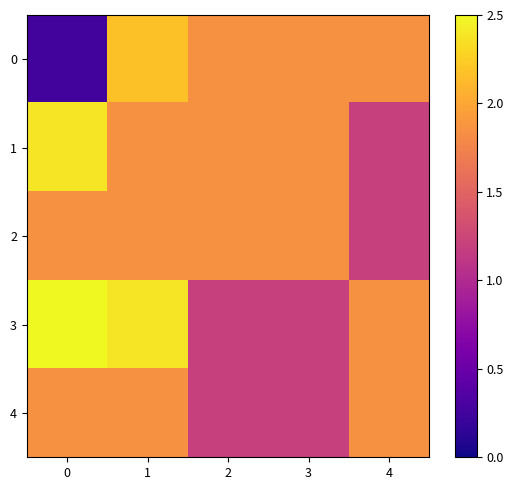

Reading left to right, list all the values displayed in this chart.

0: 0=0.3	1=2.2	2=1.8	3=1.8	4=1.8
1: 0=2.4	1=1.8	2=1.8	3=1.8	4=1.2
2: 0=1.8	1=1.8	2=1.8	3=1.8	4=1.2
3: 0=2.5	1=2.4	2=1.2	3=1.2	4=1.8
4: 0=1.8	1=1.8	2=1.2	3=1.2	4=1.8